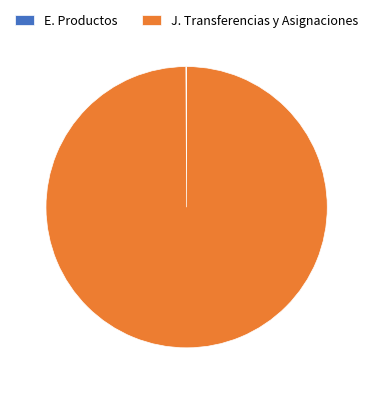

True or false: J. Transferencias y Asignaciones accounts for 100% of the total.

True